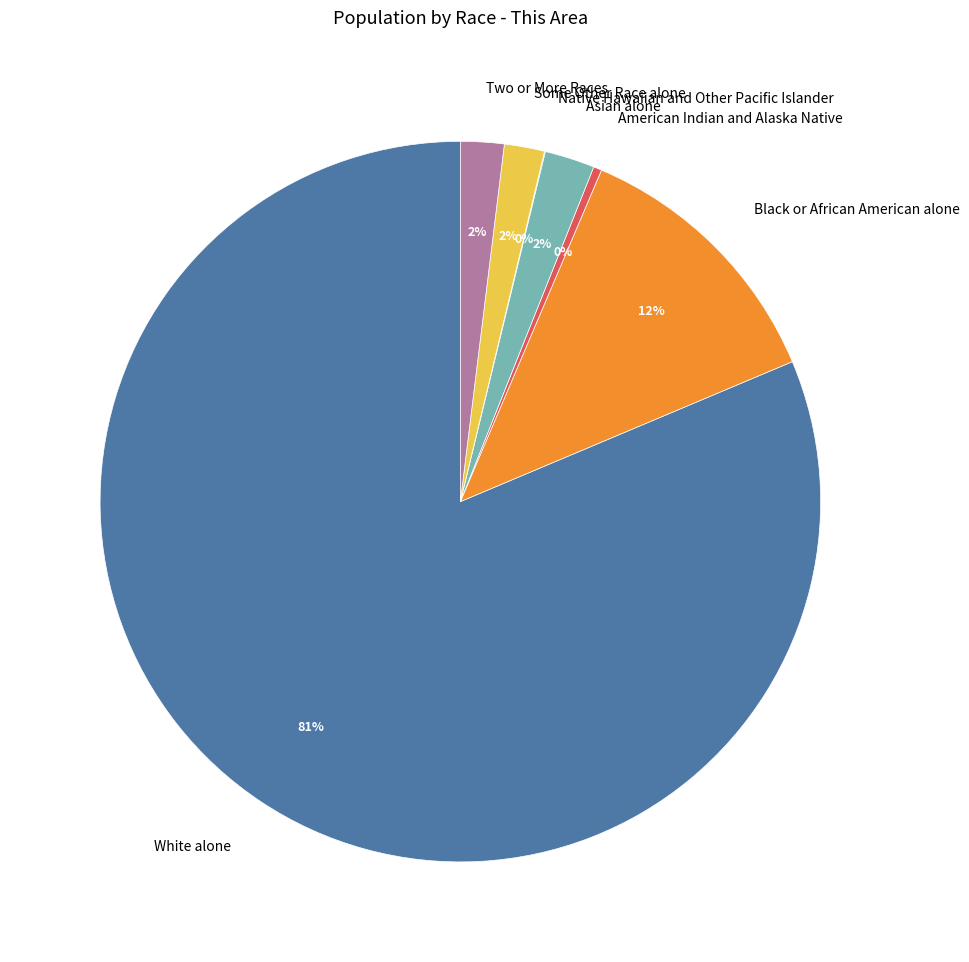

Is White alone the majority of the pie?

Yes